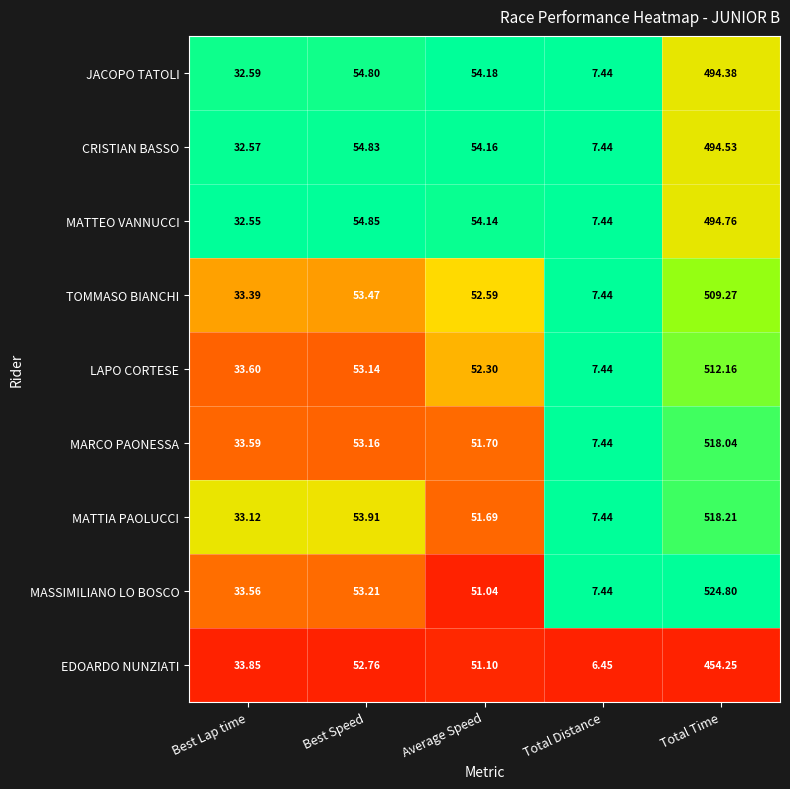

Which series has the widest spread of values?

MASSIMILIANO LO BOSCO